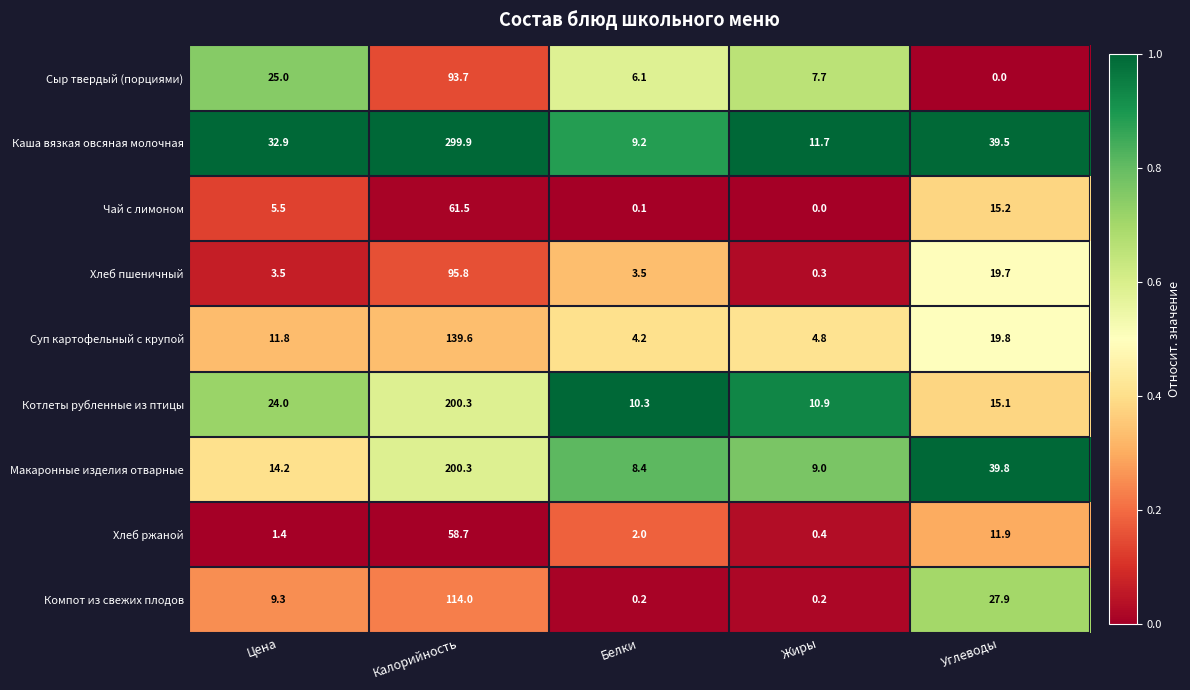

At Углеводы, list the series in order from smallest to largest.

Сыр твердый (порциями), Хлеб ржаной, Котлеты рубленные из птицы, Чай с лимоном, Хлеб пшеничный, Суп картофельный с крупой, Компот из свежих плодов, Каша вязкая овсяная молочная, Макаронные изделия отварные